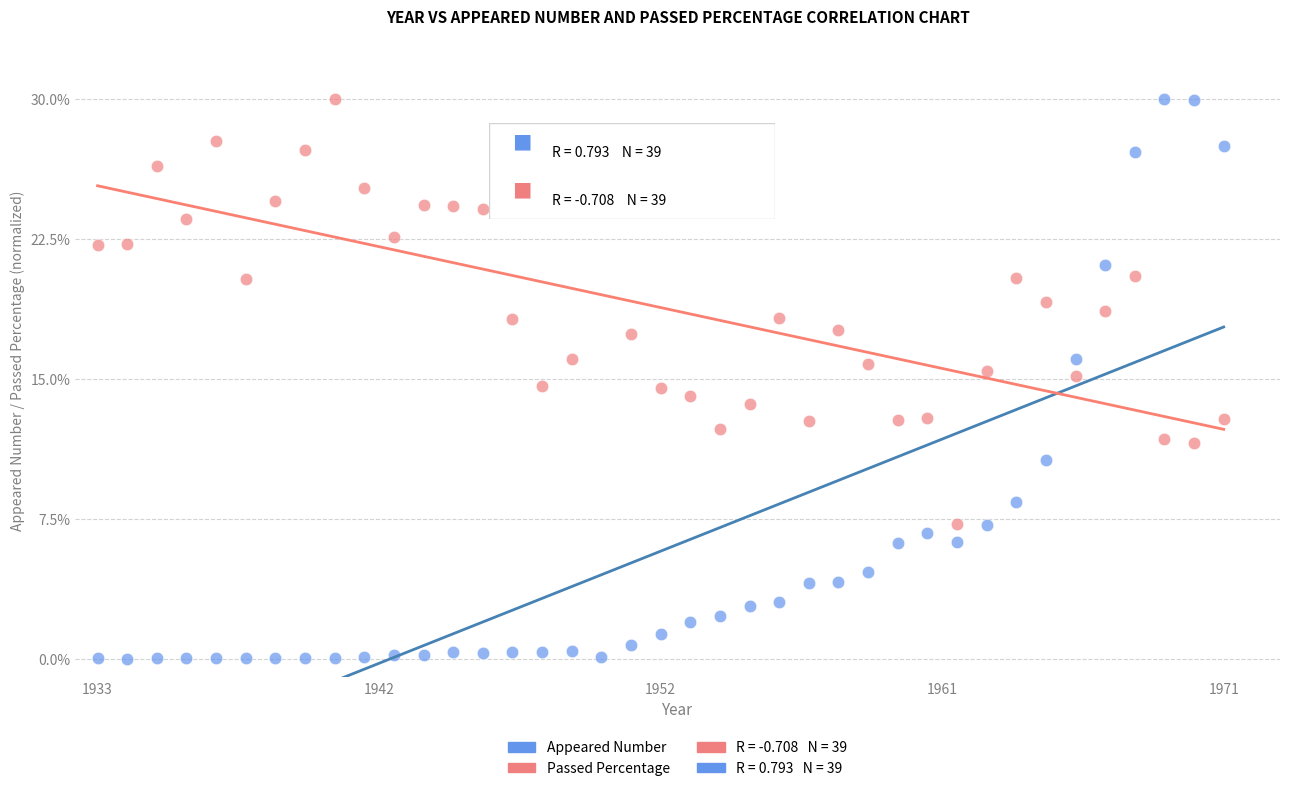

Which series has the widest spread of Y values?

Appeared Number